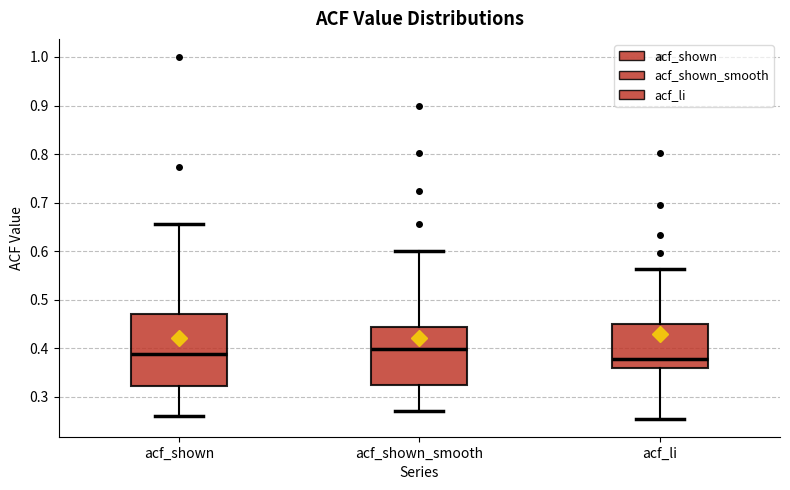

Reading left to right, transcribe this box plot: for each box, give where its median line is, the range the box spans, and where its two whiskers end, as read against the y-axis. The values are not printed on the chart, so give them approximately, as read against the axis.

acf_shown: median 0.39, box 0.32 to 0.47, whiskers 0.26 to 0.66
acf_shown_smooth: median 0.40, box 0.32 to 0.44, whiskers 0.27 to 0.60
acf_li: median 0.38, box 0.36 to 0.45, whiskers 0.26 to 0.56